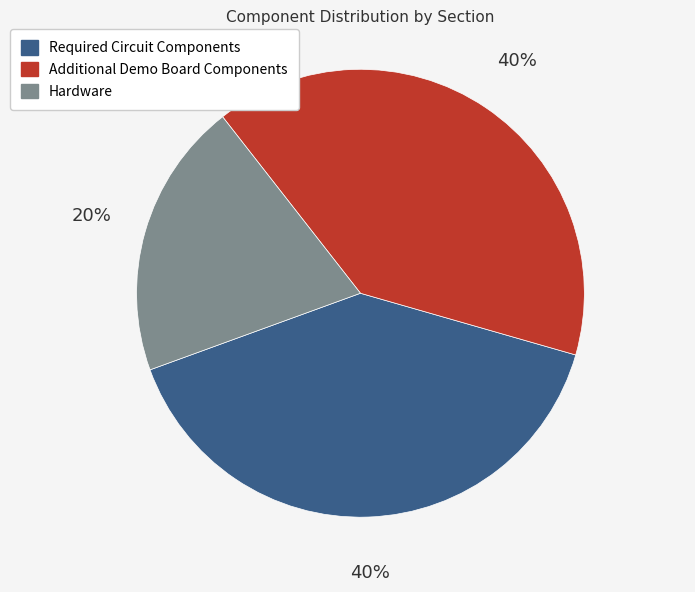

To the nearest percent, what is the difference between the Hardware and Required Circuit Components slice percentages?

20%